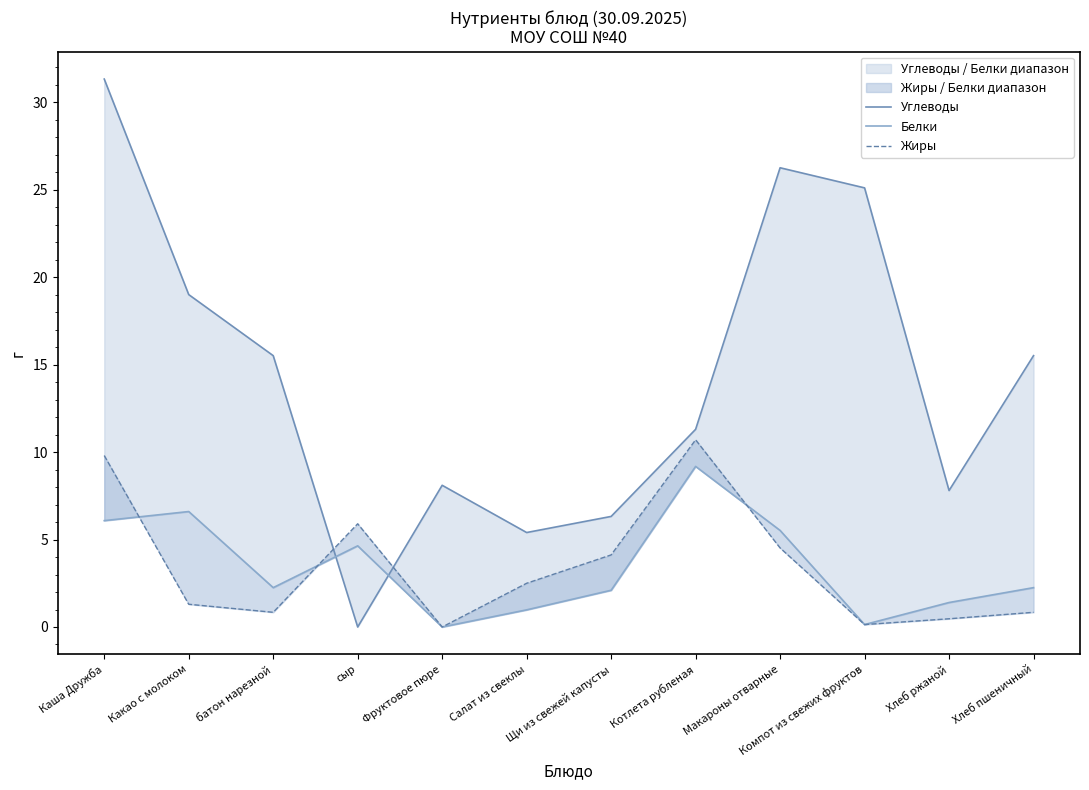

Reading left to right, extract all data points from this chart.

Углеводы: 31.3	19.0	15.5	0.0	8.1	5.4	6.3	11.3	26.2	25.1	7.8	15.5
Белки: 6.1	6.6	2.2	4.6	0.0	1.0	2.1	9.2	5.5	0.1	1.4	2.2
Жиры: 9.8	1.3	0.8	5.9	0.0	2.5	4.1	10.7	4.5	0.1	0.5	0.8